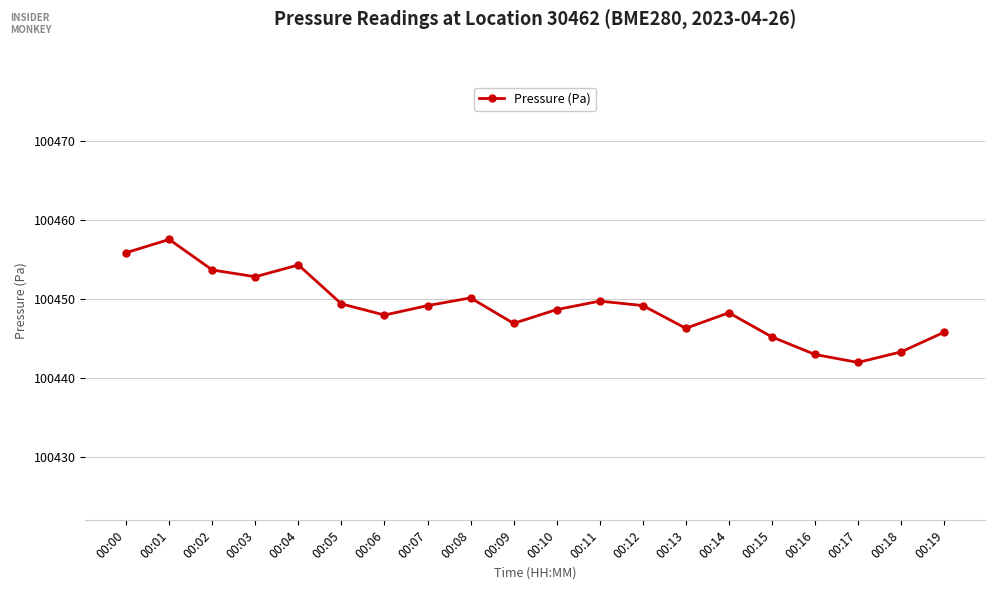

What is the sum of all values?

2008979.5